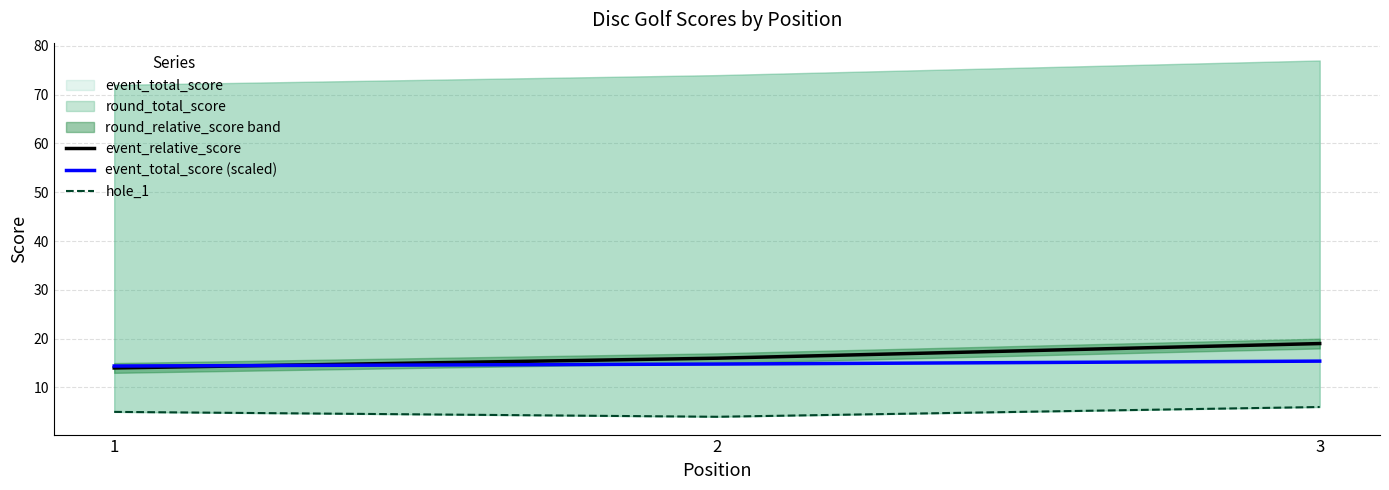

What is the maximum value for event_relative_score?

19.0